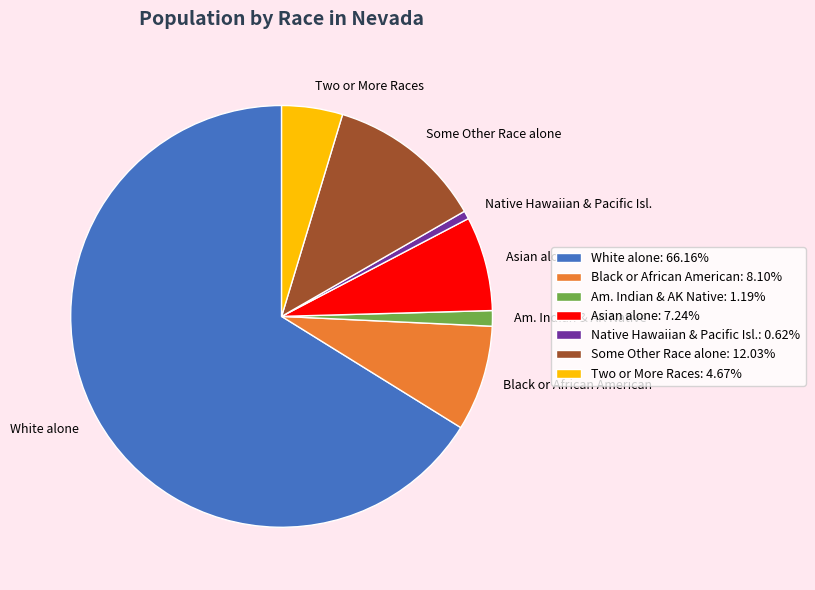

Which has a higher value, Native Hawaiian & Pacific Isl. or Black or African American?

Black or African American